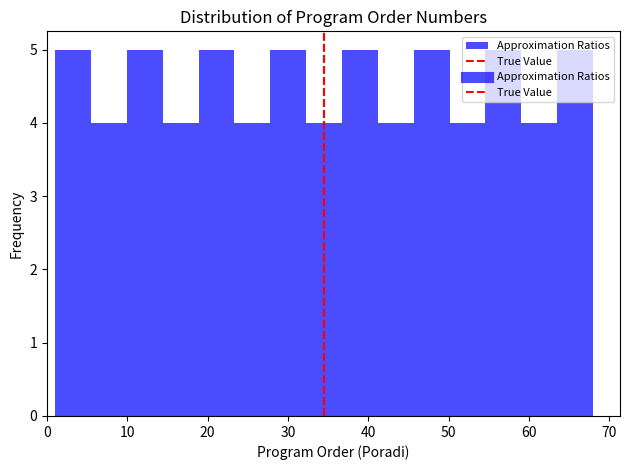

Reading left to right, list every bar in this chart as the range it spans on the x-axis followed by its height. Neither the bar edges nor the heights are printed on the chart, so give them approximately, as read against the axes.

1 to 5: 5
5 to 10: 4
10 to 14: 5
14 to 19: 4
19 to 23: 5
23 to 28: 4
28 to 32: 5
32 to 37: 4
37 to 41: 5
41 to 46: 4
46 to 50: 5
50 to 55: 4
55 to 59: 5
59 to 64: 4
64 to 68: 5